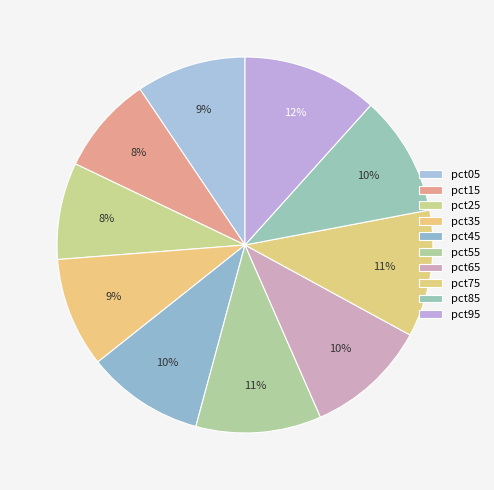

Count the number of slices in the pie.

10